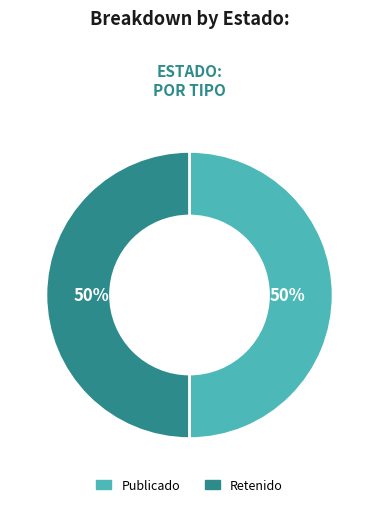

To the nearest percent, what is the combined percentage of Publicado and Retenido?

100%